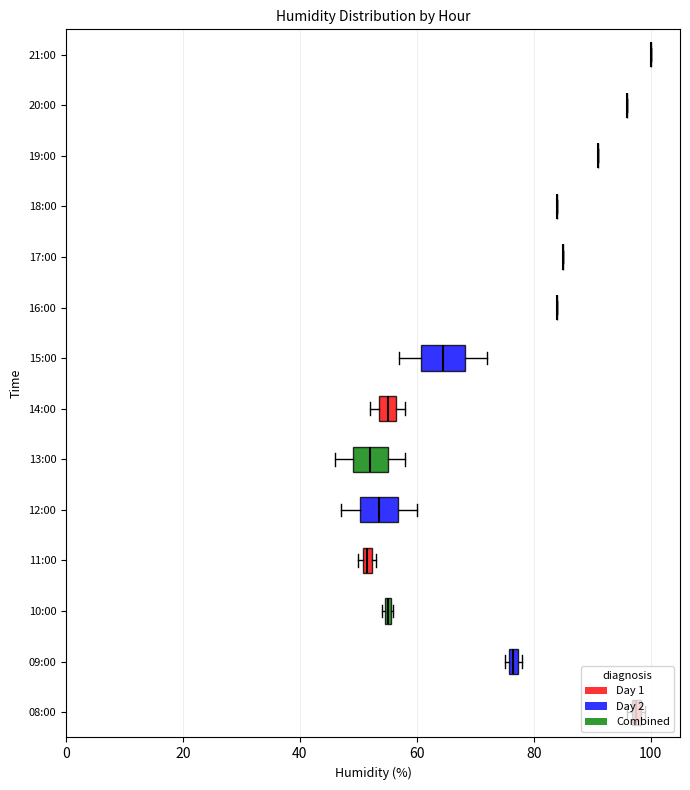

Does the chart contain any negative values?

No